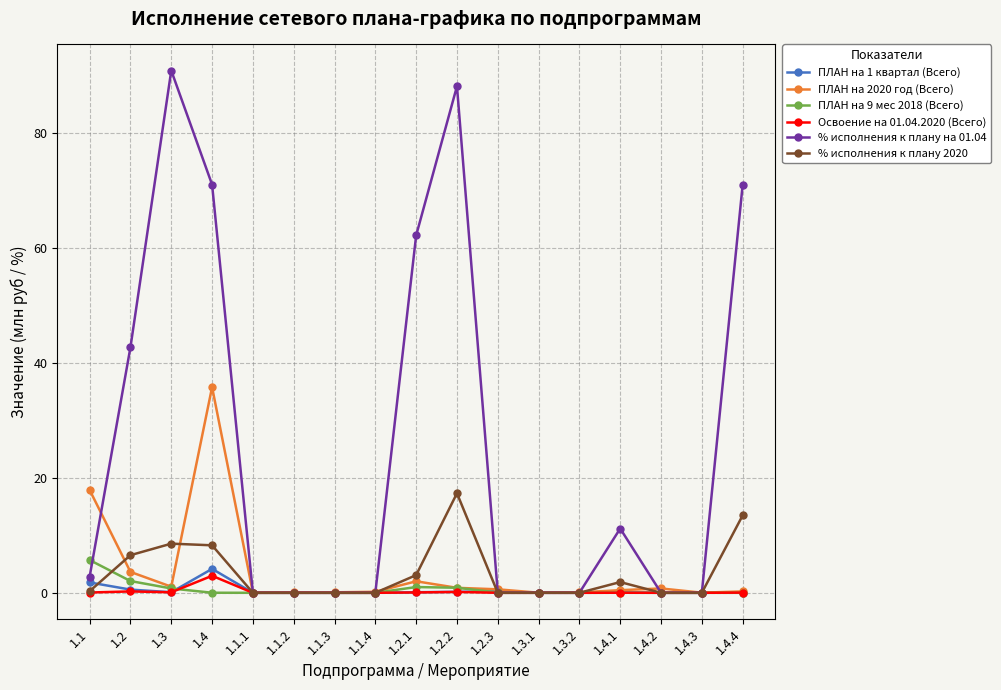

What is the total value across all series at 1.3.1?

0.1